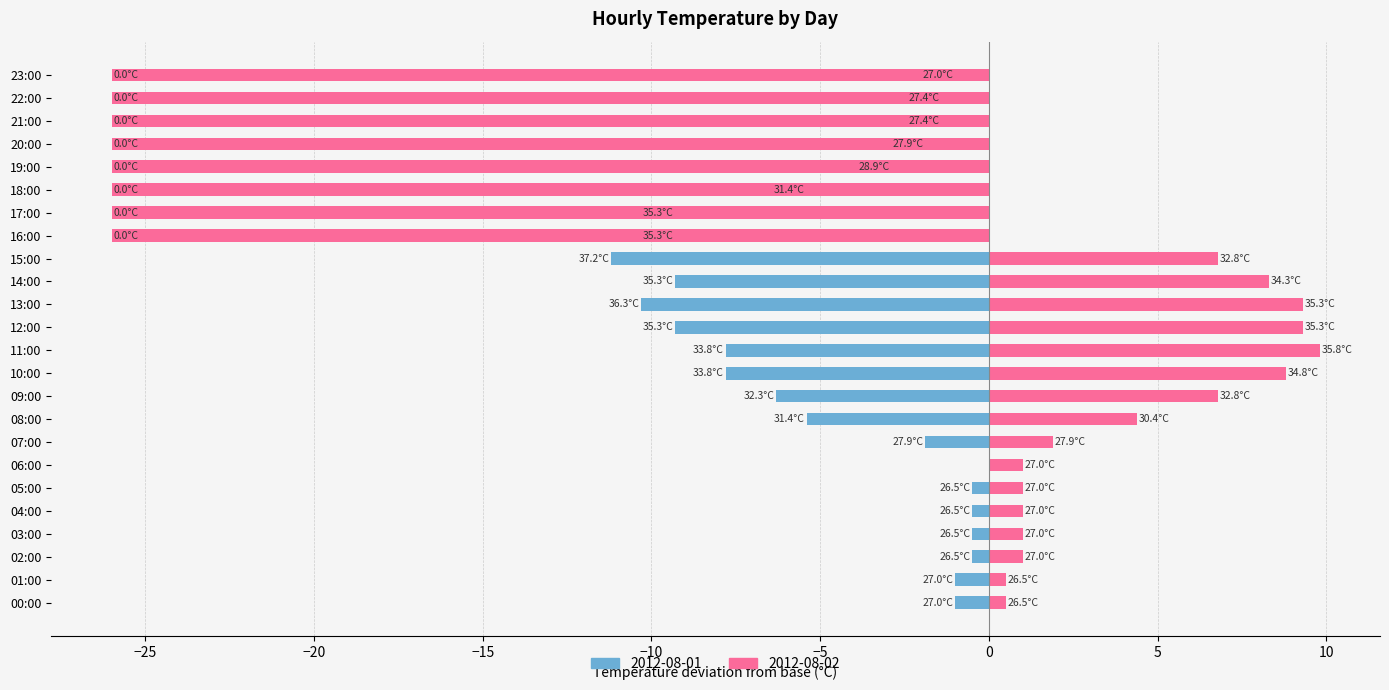

What is the difference between the 2012-08-02 values at 16:00 and 03:00?

27.0